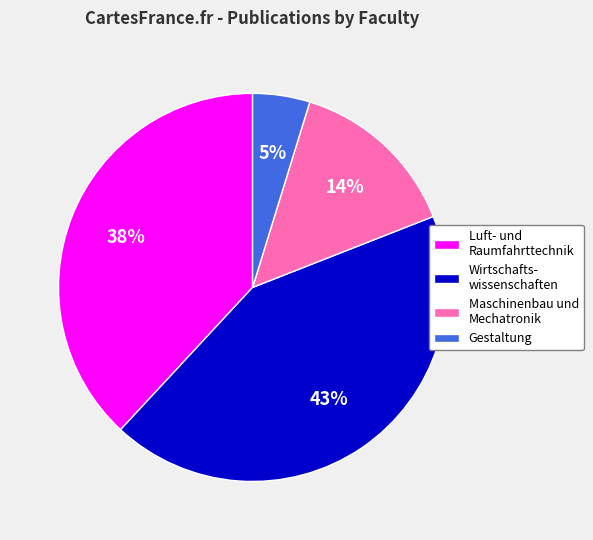

What percentage is the Luft- und Raumfahrttechnik slice, to the nearest percent?

38%